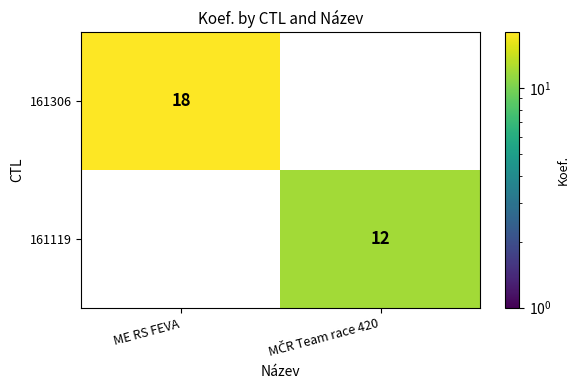

What is the sum of all 161119 values?

12